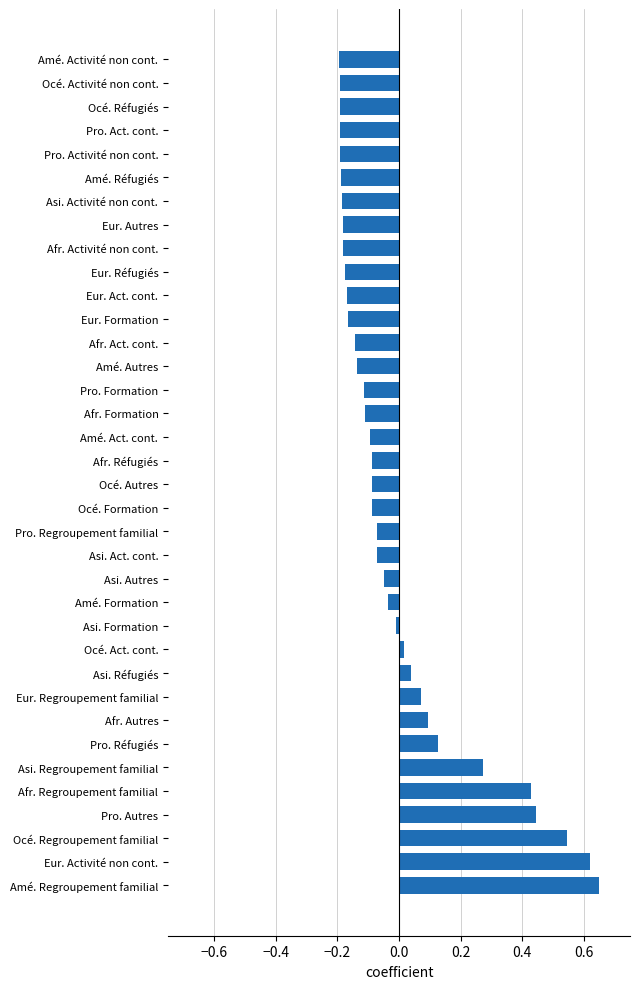

The chart shows a value of -0.1 at Amé. Act. cont.. True or false?

True